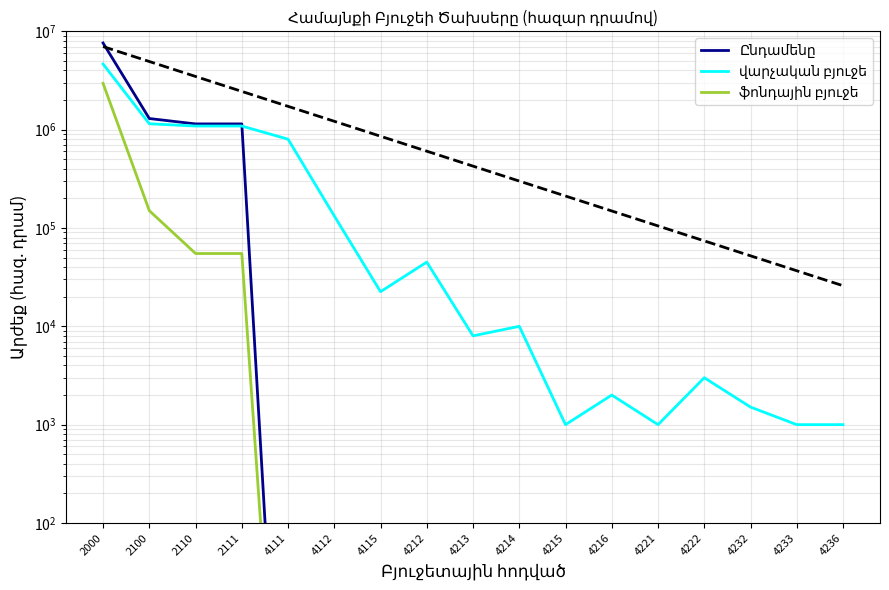

Which category has the lowest value in the Ընդամենը series?

4111